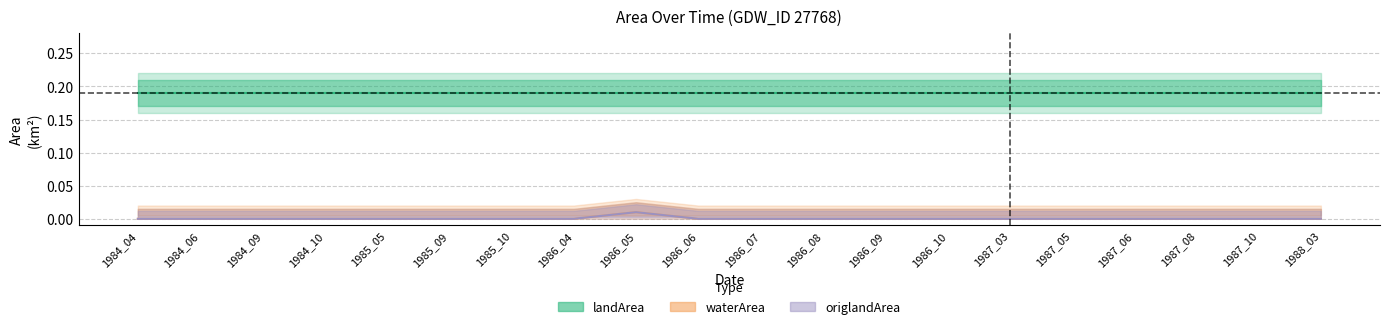

Does the chart have visible grid lines?

Yes